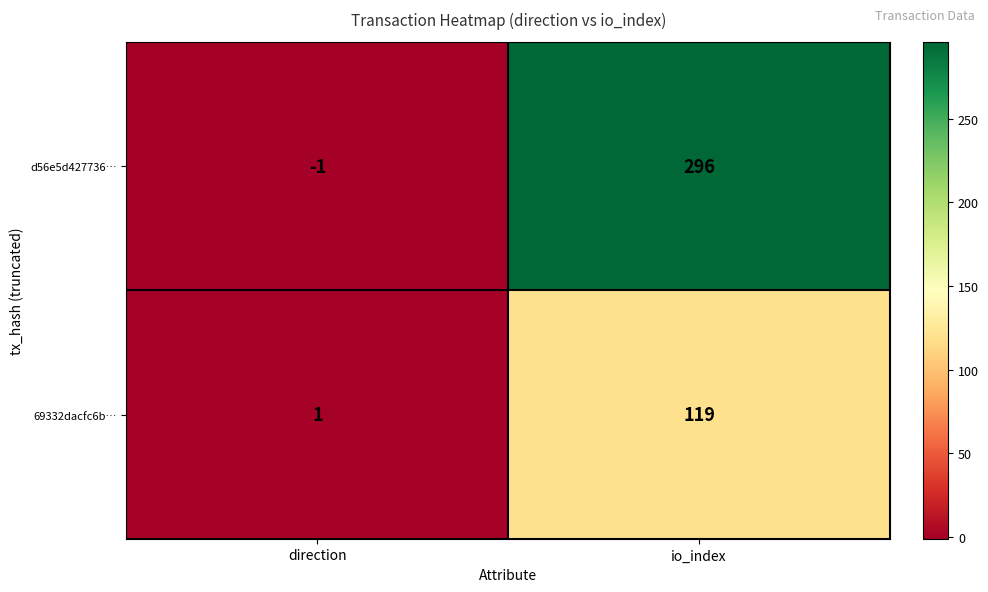

Which series has the largest range (max minus min)?

d56e5d427736…